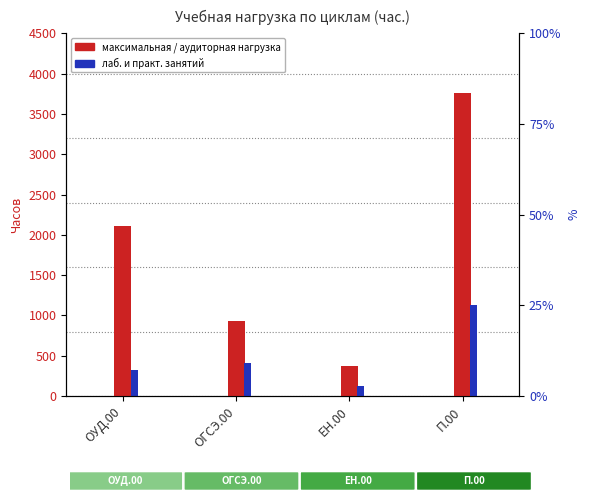

How many bars are there in each group?

3